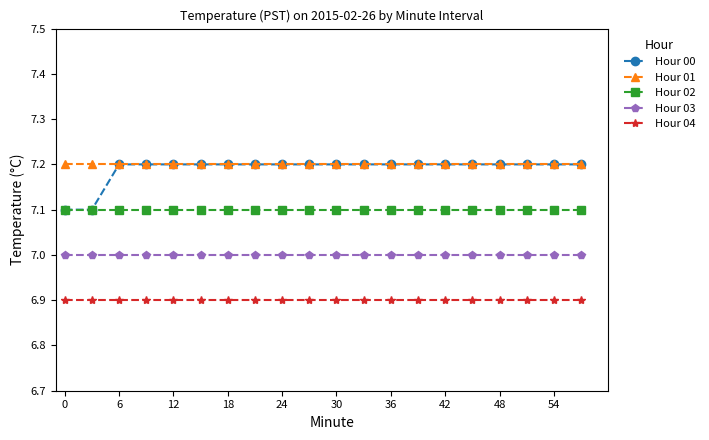

What are all the series names shown in the legend?

Hour 00, Hour 01, Hour 02, Hour 03, Hour 04